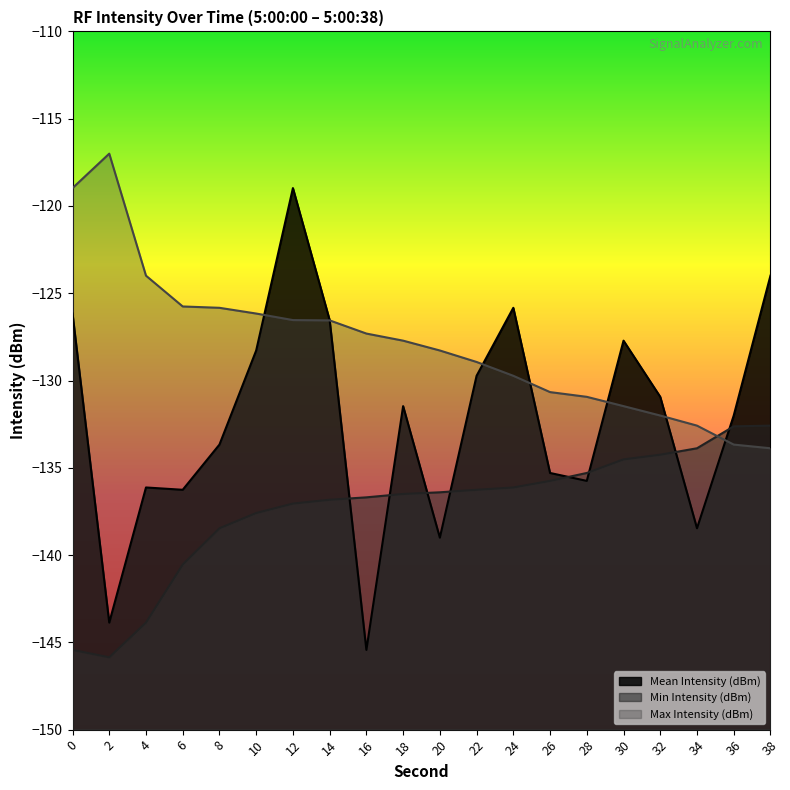

Between 4 and 34, which is larger?

4